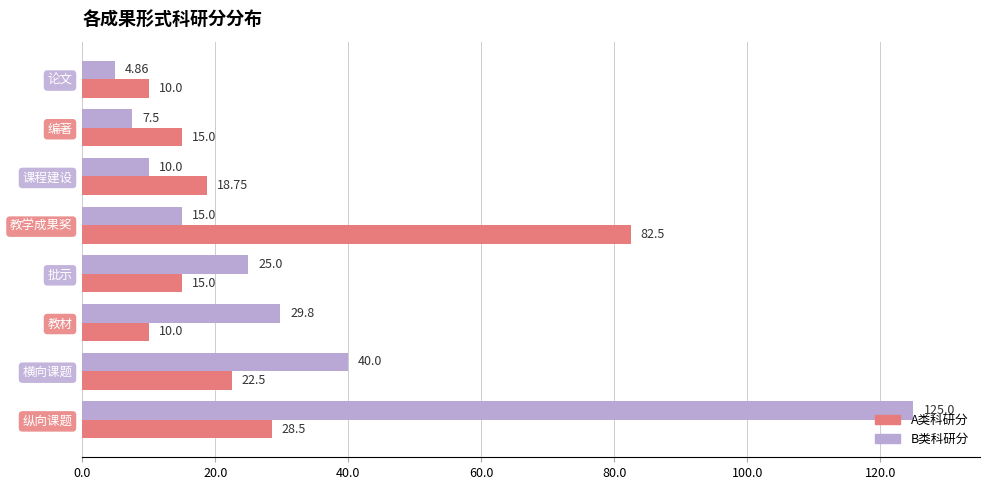

Which category has the highest value in the A类科研分 series?

教学成果奖